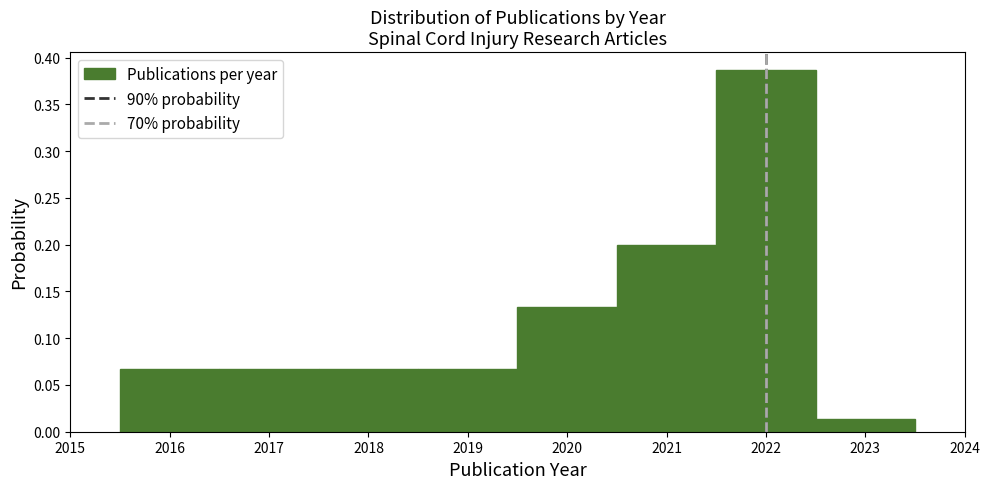

How tall is the bar that spans 2016.5 to 2017.5 on the x-axis? The values are not printed on the chart, so give them approximately, as read against the axis.

0.065